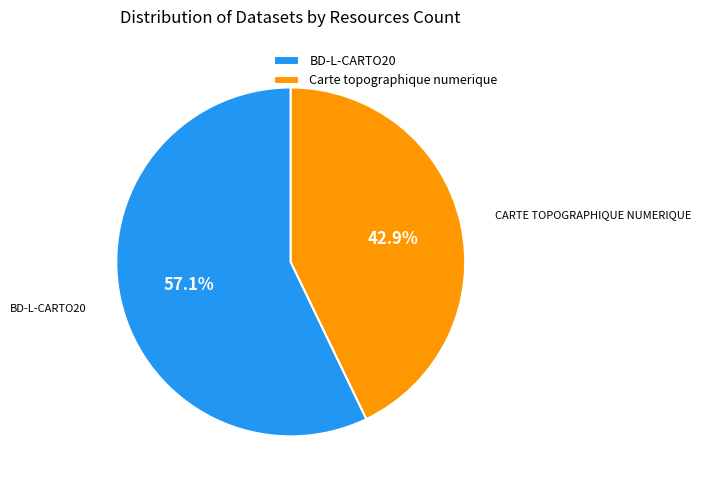

To the nearest percent, what is the average slice percentage?

50%